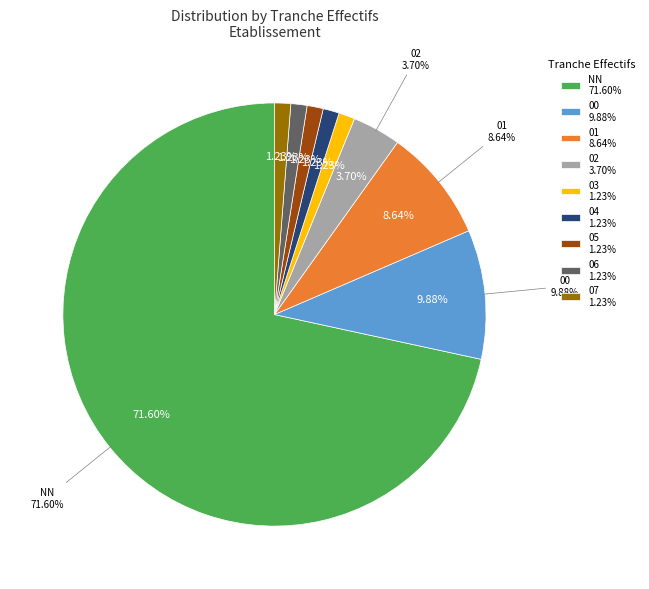

How many segments does this pie chart have?

9